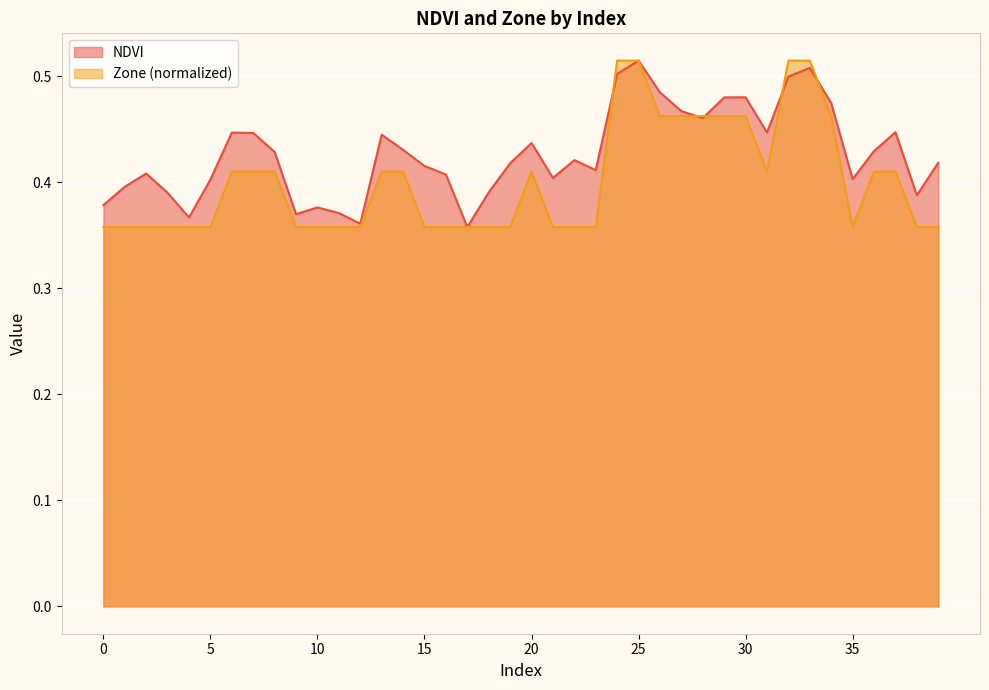

Reading left to right, what are all the values shown in this chart?

NDVI: 0=0.4	1=0.4	2=0.4	3=0.4	4=0.4	5=0.4	6=0.4	7=0.4	8=0.4	9=0.4	10=0.4	11=0.4	12=0.4	13=0.4	14=0.4	15=0.4	16=0.4	17=0.4	18=0.4	19=0.4	20=0.4	21=0.4	22=0.4	23=0.4	24=0.5	25=0.5	26=0.5	27=0.5	28=0.5	29=0.5	30=0.5	31=0.4	32=0.5	33=0.5	34=0.5	35=0.4	36=0.4	37=0.4	38=0.4	39=0.4
Zone: 0=0.4	1=0.4	2=0.4	3=0.4	4=0.4	5=0.4	6=0.4	7=0.4	8=0.4	9=0.4	10=0.4	11=0.4	12=0.4	13=0.4	14=0.4	15=0.4	16=0.4	17=0.4	18=0.4	19=0.4	20=0.4	21=0.4	22=0.4	23=0.4	24=0.5	25=0.5	26=0.5	27=0.5	28=0.5	29=0.5	30=0.5	31=0.4	32=0.5	33=0.5	34=0.5	35=0.4	36=0.4	37=0.4	38=0.4	39=0.4